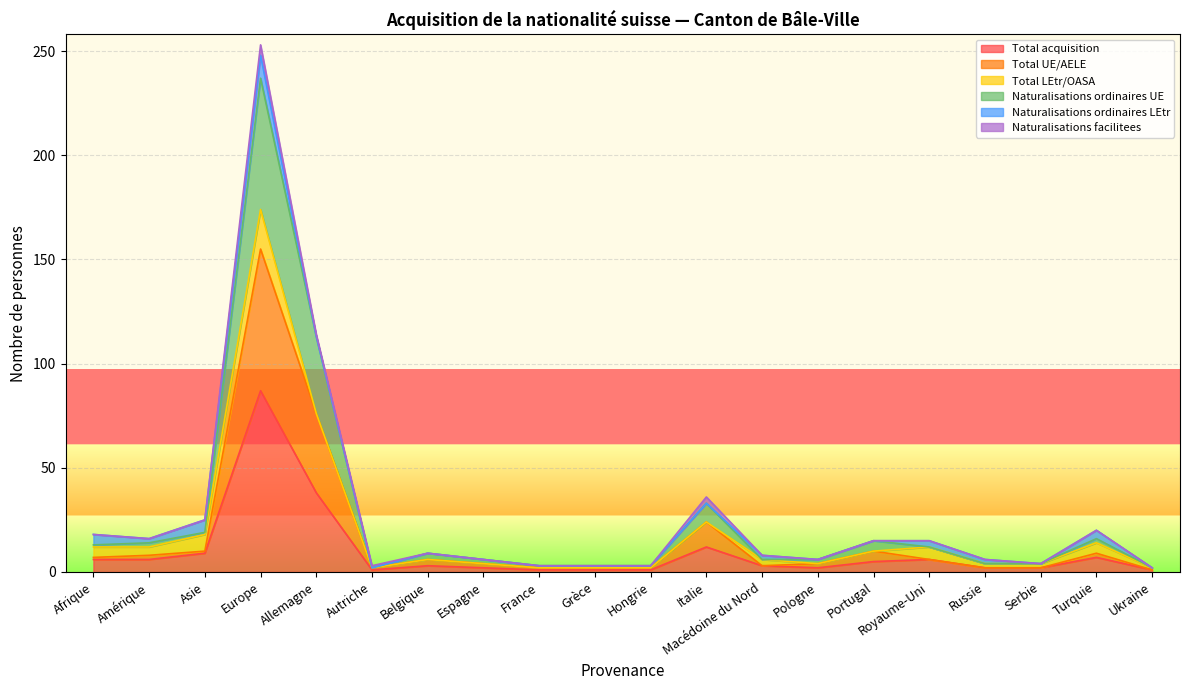

What is the highest value of the Total acquisition series?

87